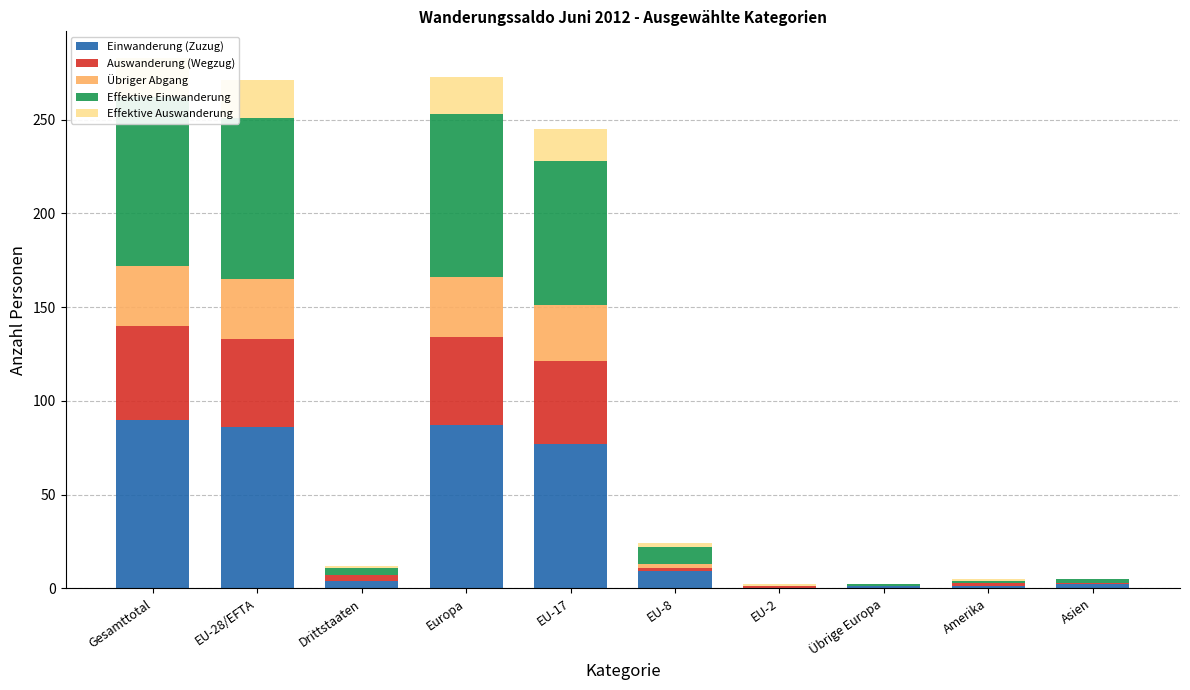

Reading left to right, extract all data points from this chart.

Einwanderung (Zuzug): 90	86	4	87	77	9	0	1	1	2
Auswanderung (Wegzug): 50	47	3	47	44	2	1	0	2	1
Übriger Abgang: 32	32	0	32	30	2	0	0	0	0
Effektive Einwanderung: 90	86	4	87	77	9	0	1	1	2
Effektive Auswanderung: 21	20	1	20	17	2	1	0	1	0